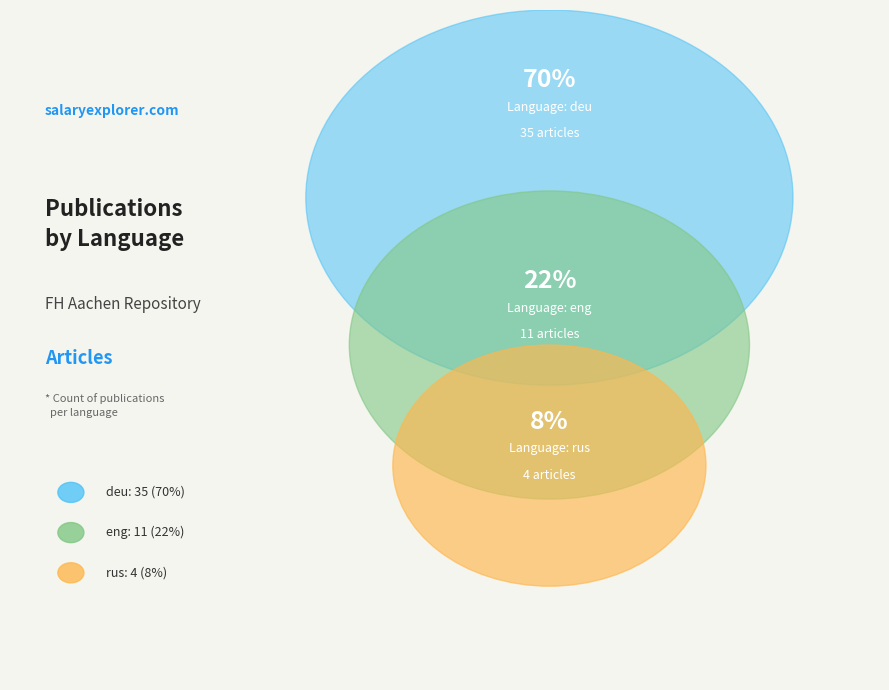

To the nearest percent, what percentage of the pie is eng?

22%